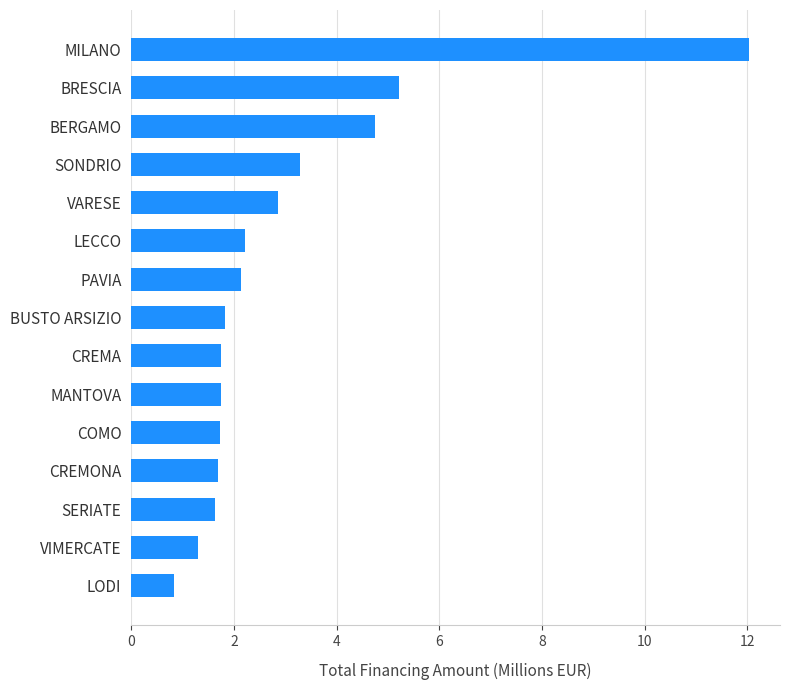

Read the value at PAVIA.

2.1